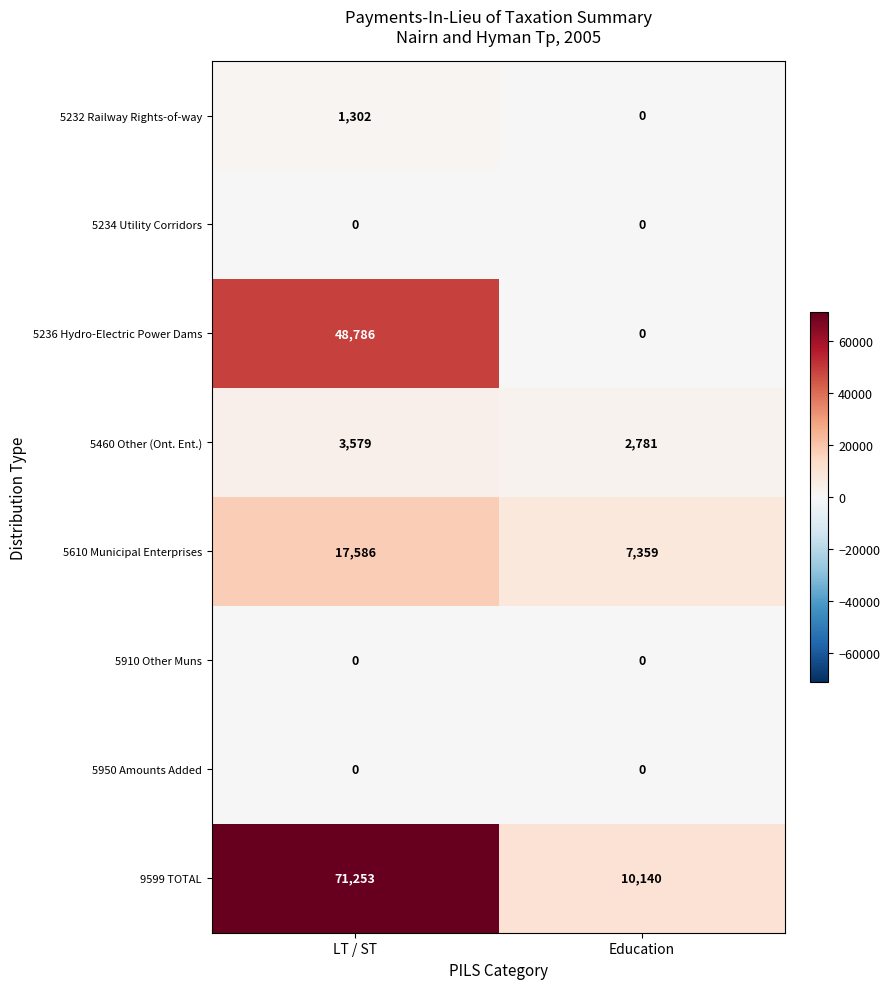

What is the maximum value shown in the chart?

71253